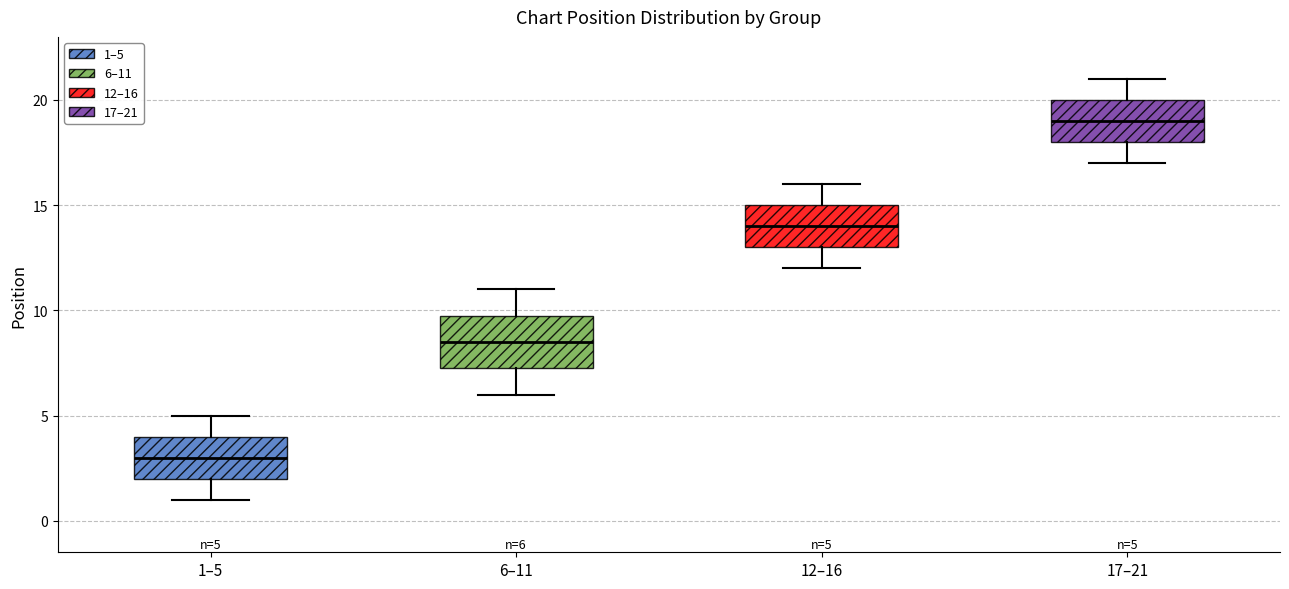

Comparing the boxes themselves (not the whiskers), which one is the tallest?

6–11